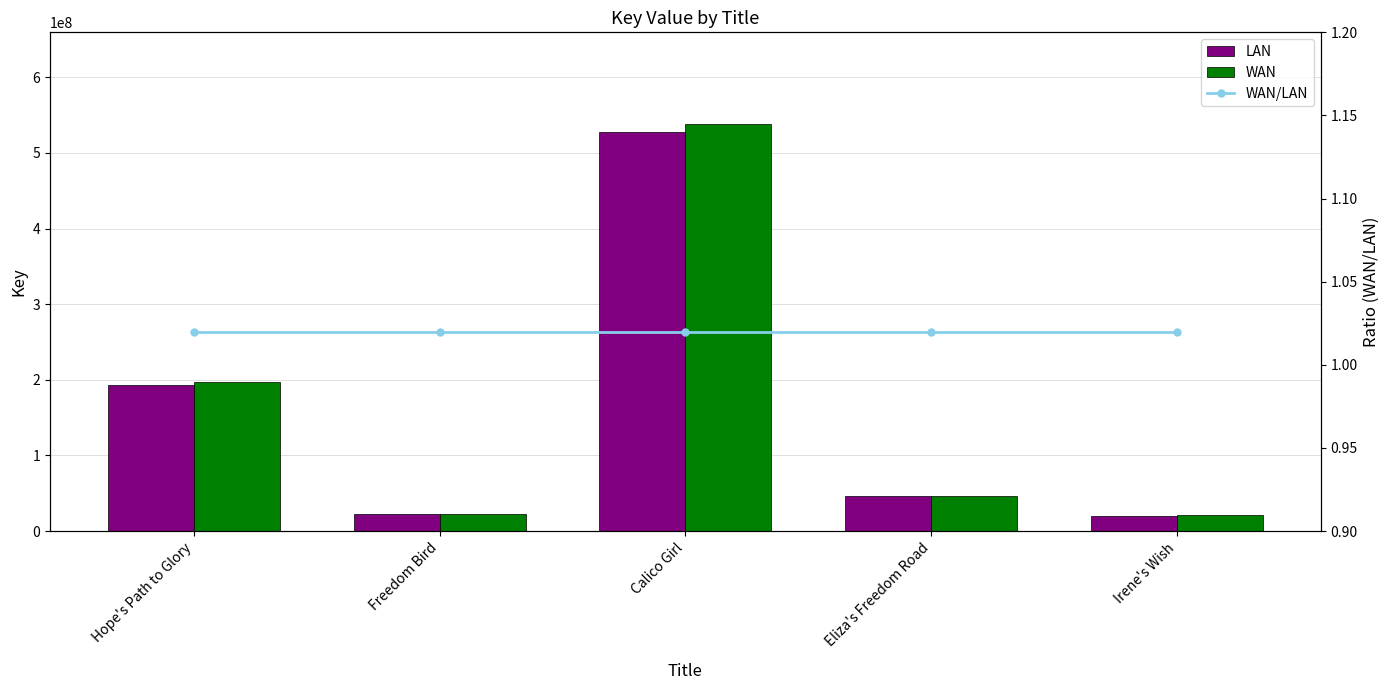

Between Calico Girl and Irene's Wish, which is larger?

Calico Girl